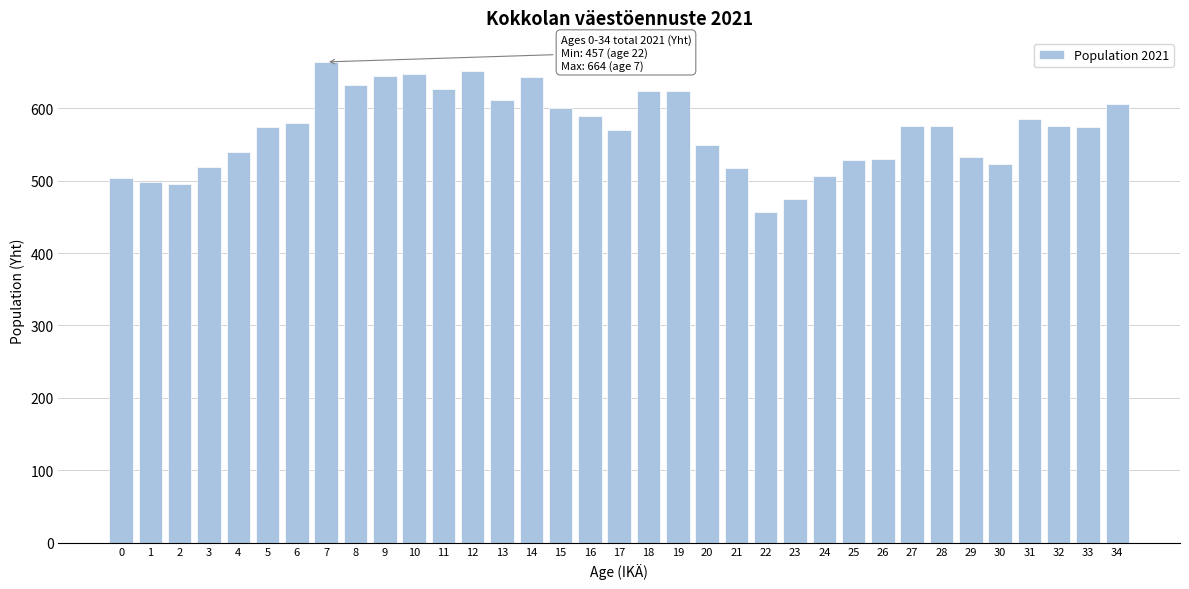

What is the value of the 21st bar from the left?

549